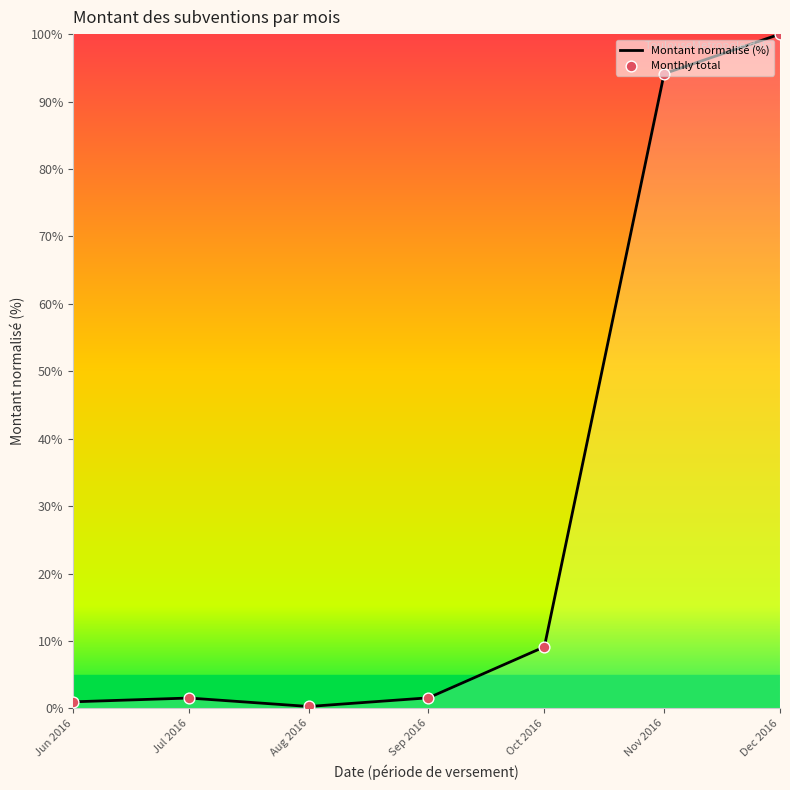

True or false: the data shows 1.5 at Jul 2016.

True